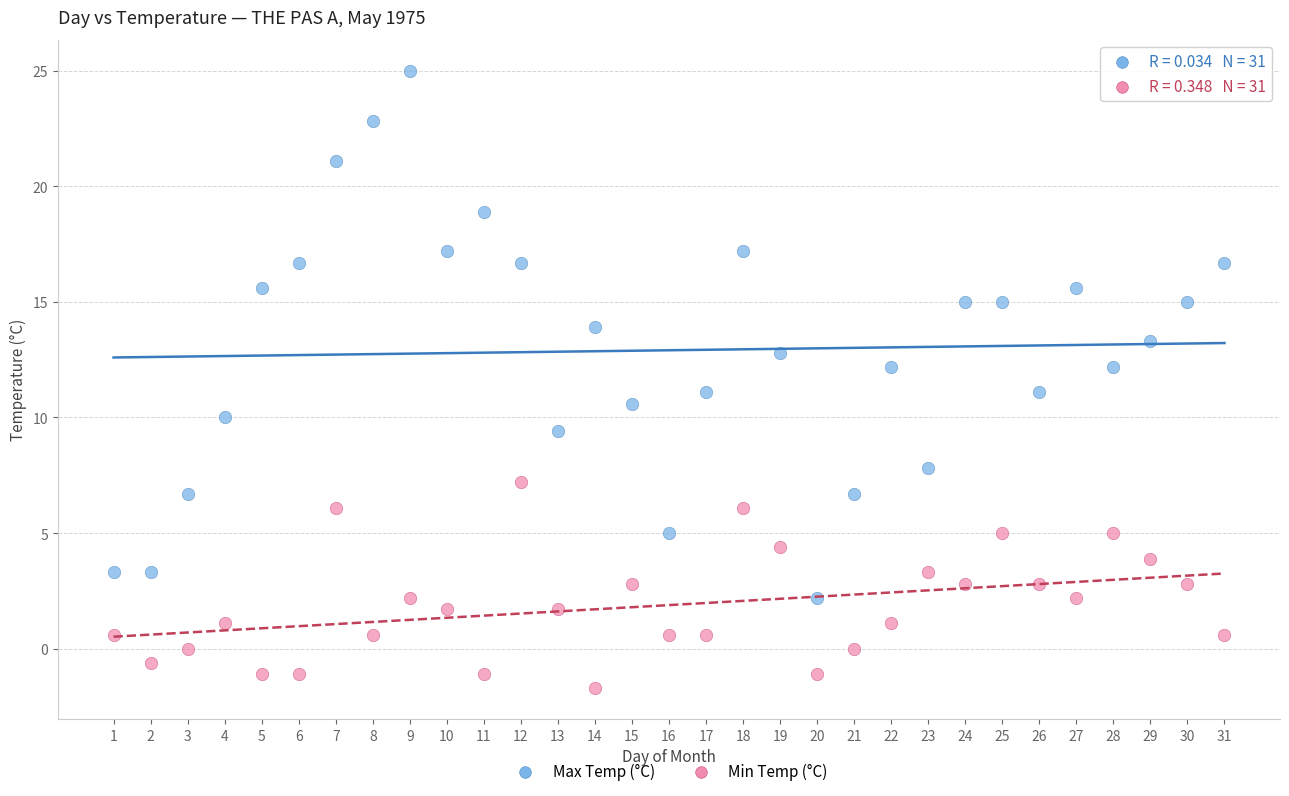

Which series contains the lowest Y value?

Min Temp (°C)